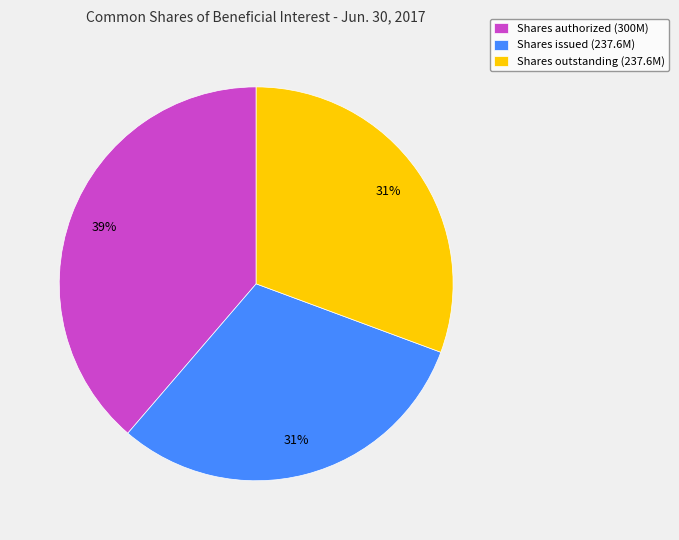

To the nearest percent, what is the combined percentage of Shares issued (237.6M) and Shares authorized (300M)?

69%